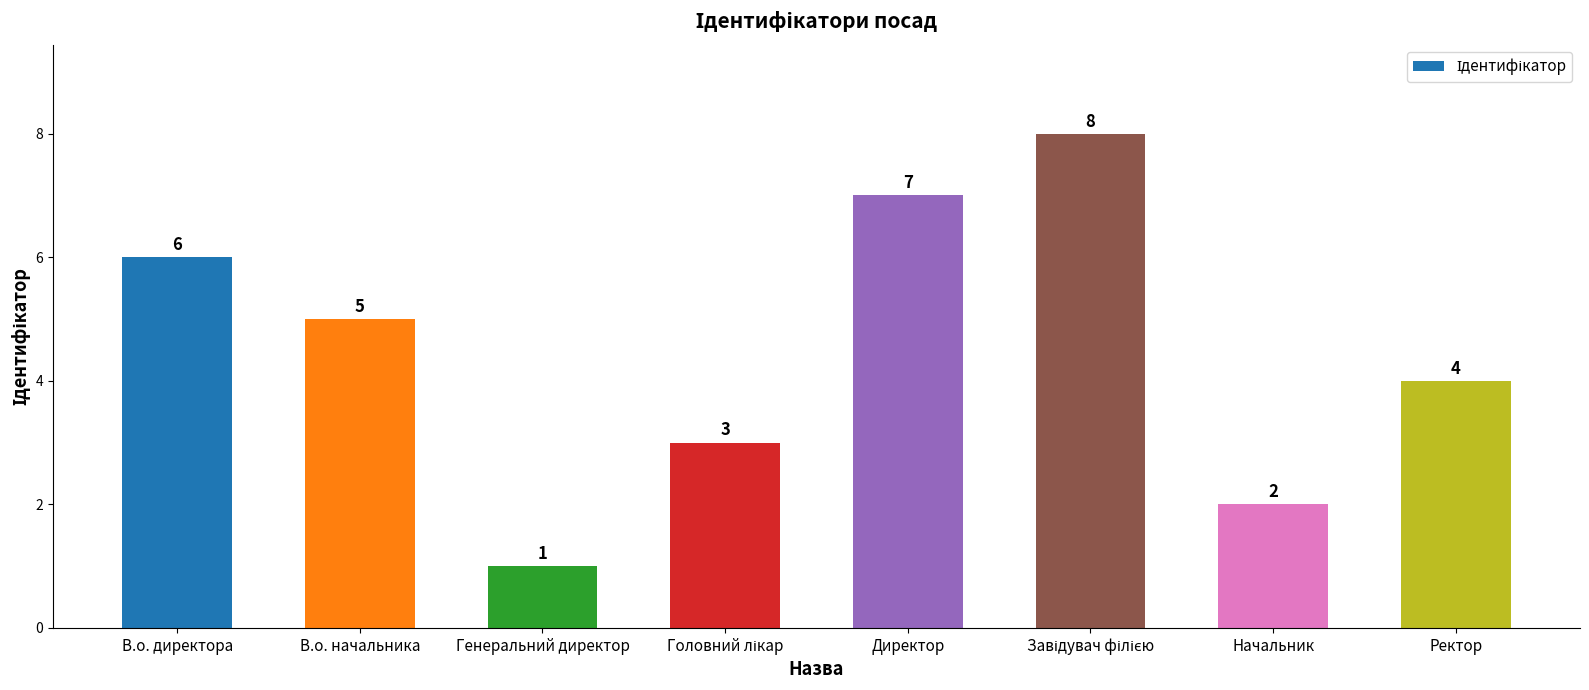

What is the value of the 5th bar from the left?

7